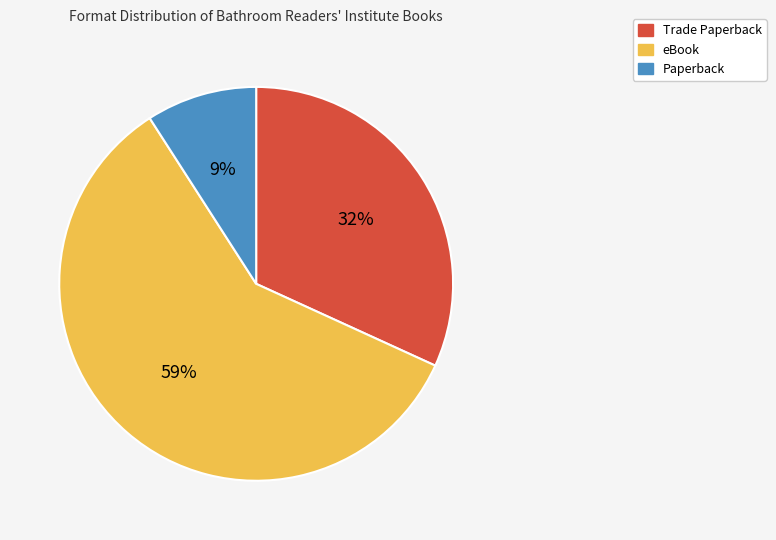

To the nearest percent, what portion does eBook represent?

59%